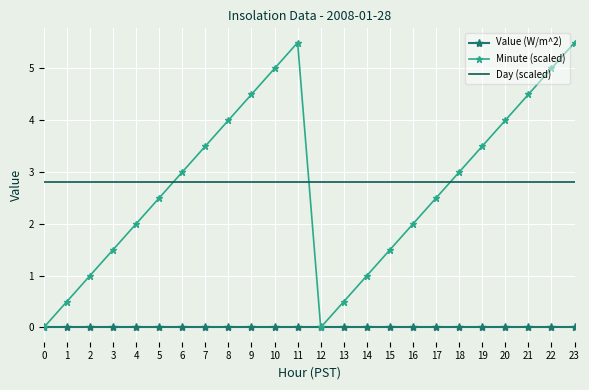

The Minute (scaled) series shows 4.4 at 5. True or false?

False